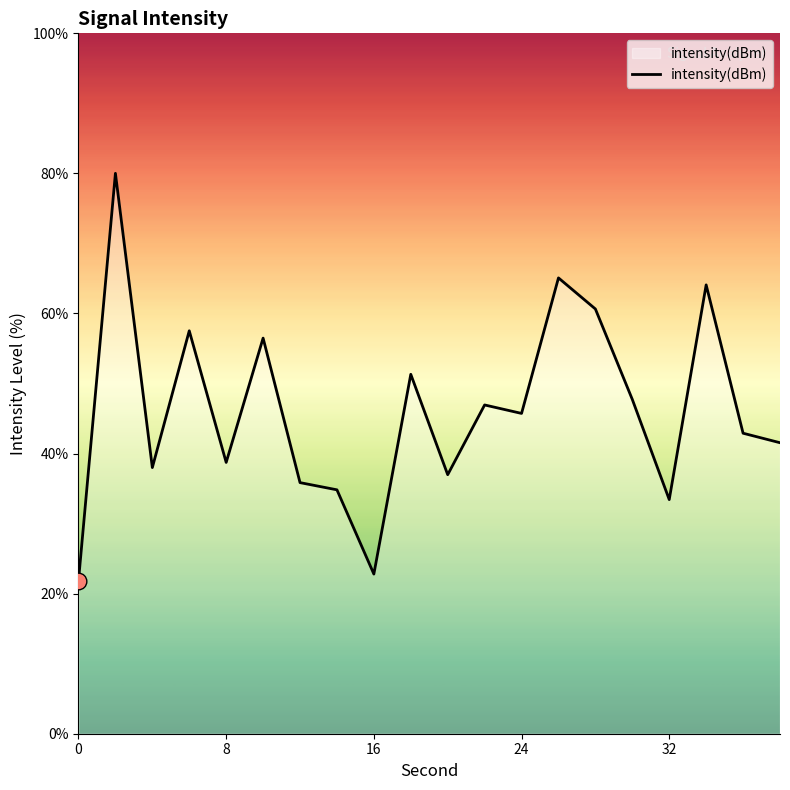

Reading left to right, list all the values displayed in this chart.

21.8	80.0	38.0	57.5	38.7	56.5	35.9	34.8	22.8	51.3	37.0	46.9	45.7	65.1	60.6	47.7	33.4	64.1	42.9	41.5